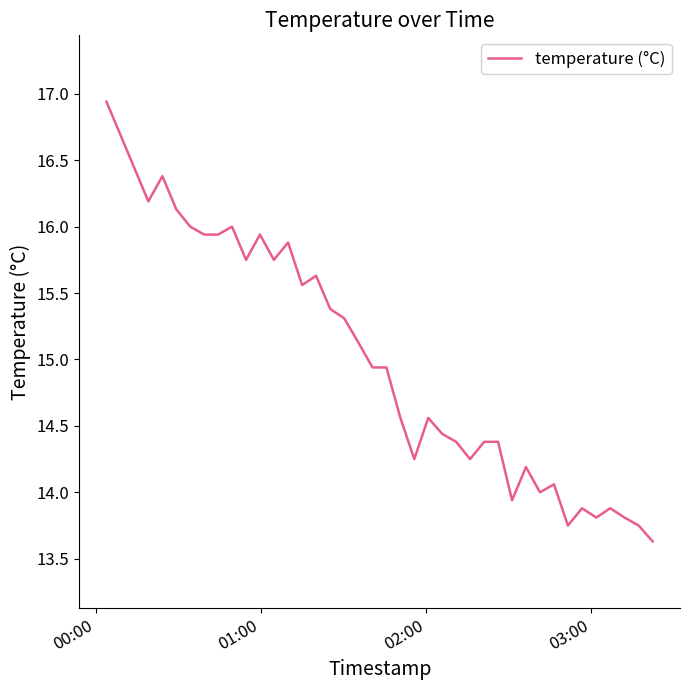

What is the smallest value displayed?

13.6